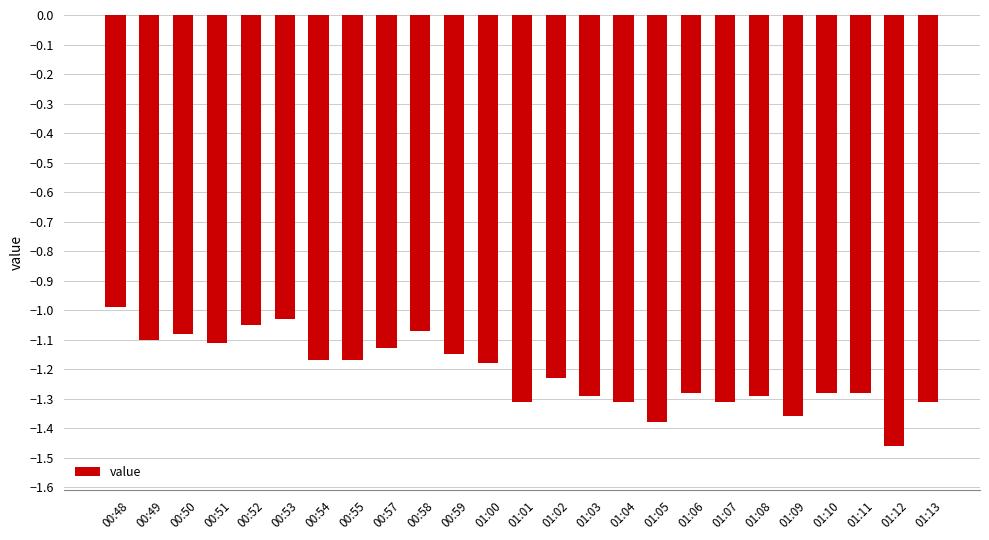

What is the change in value from 00:59 to 01:05?

-0.2